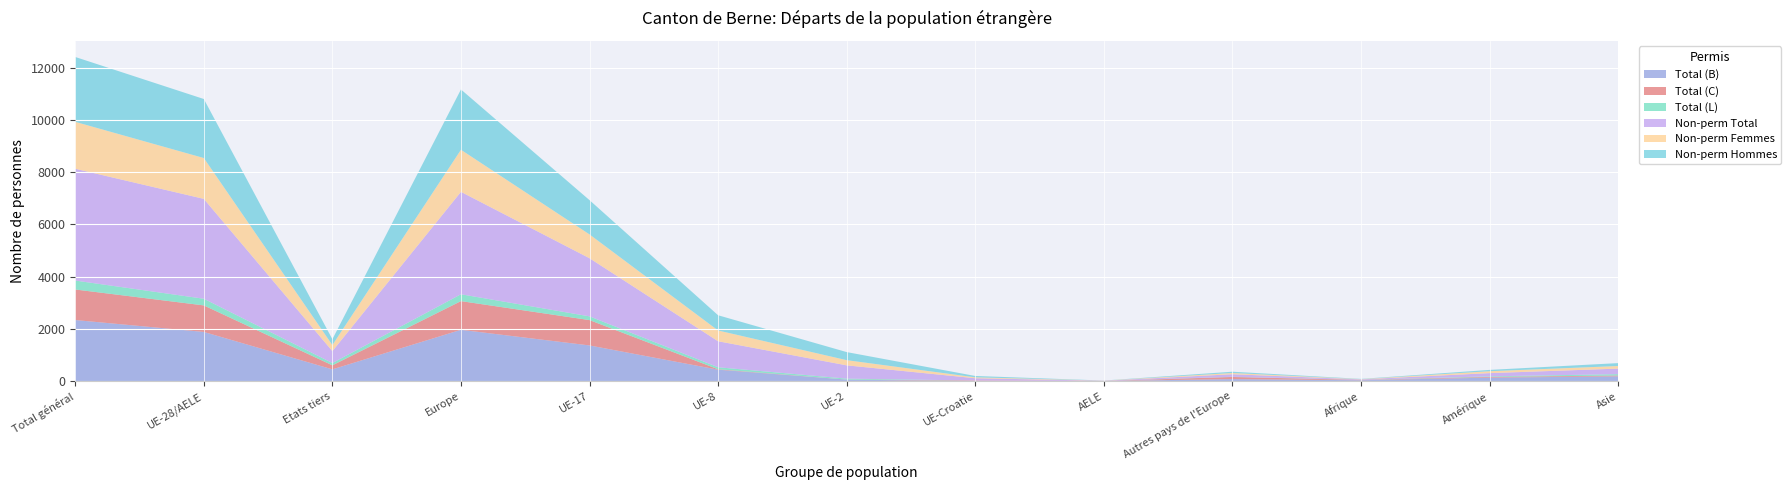

Reading right to left, transcribe all the data shown in this chart.

Total (B): 188	138	39	81	10	2	63	442	1370	1968	455	1887	2342
Total (C): 31	28	12	83	1	25	2	17	970	1098	154	1015	1169
Total (L): 53	22	3	7	0	1	35	76	143	262	87	255	342
Non-perm Total: 211	123	18	97	8	87	508	995	2223	3918	456	3821	4277
Non-perm Femmes: 100	73	8	48	5	35	199	412	912	1611	232	1563	1795
Non-perm Hommes: 111	50	10	49	3	52	309	583	1311	2307	224	2258	2482